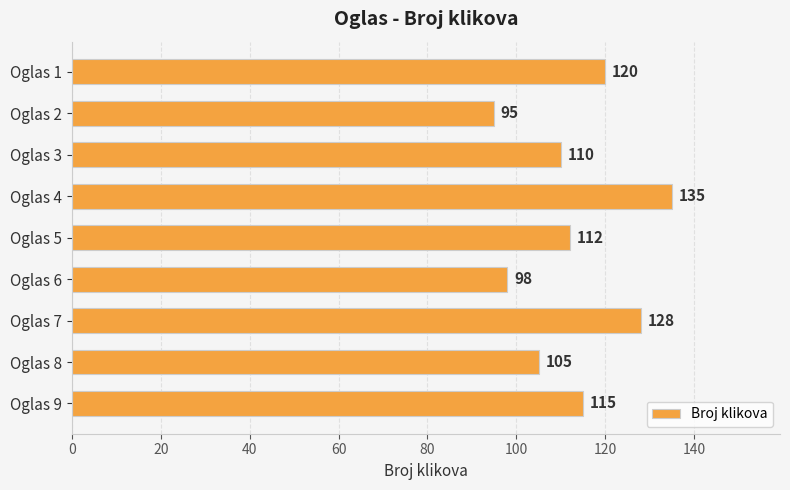

List the labels in order of value, smallest first.

Oglas 2, Oglas 6, Oglas 8, Oglas 3, Oglas 5, Oglas 9, Oglas 1, Oglas 7, Oglas 4